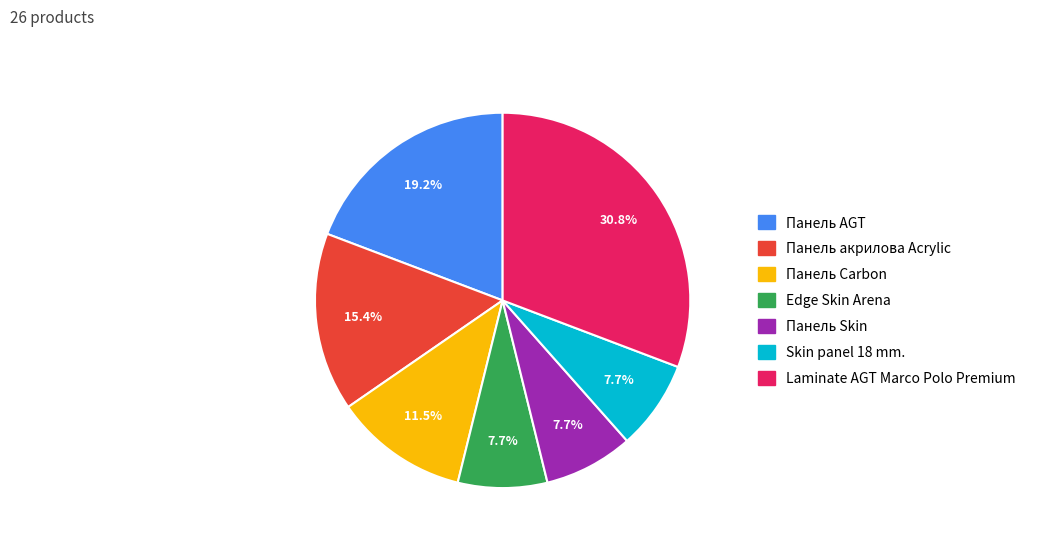

Is it true that Панель Skin is 15% of the pie?

False